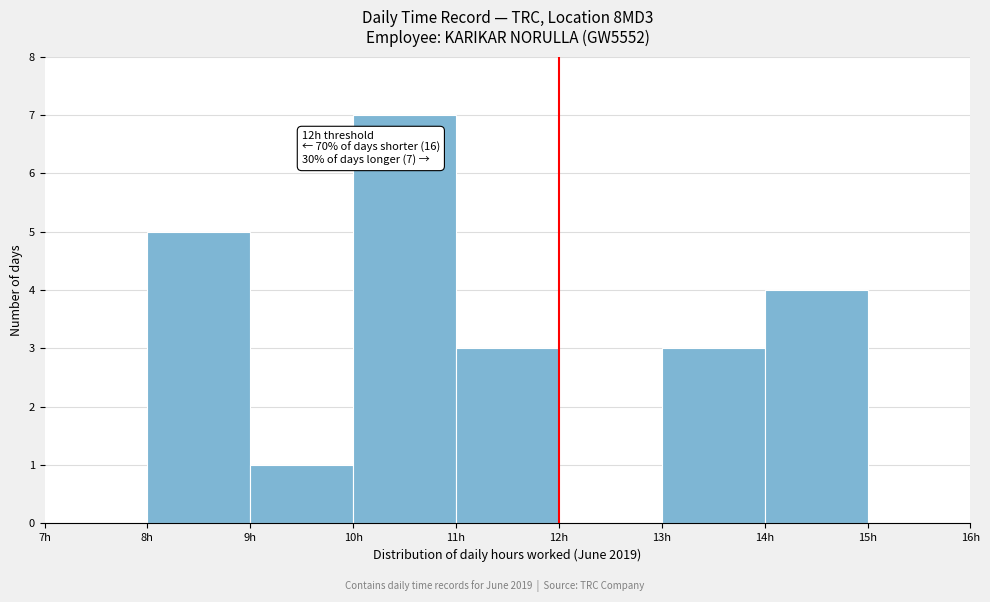

Which range on the x-axis has the tallest bar?

10 to 11